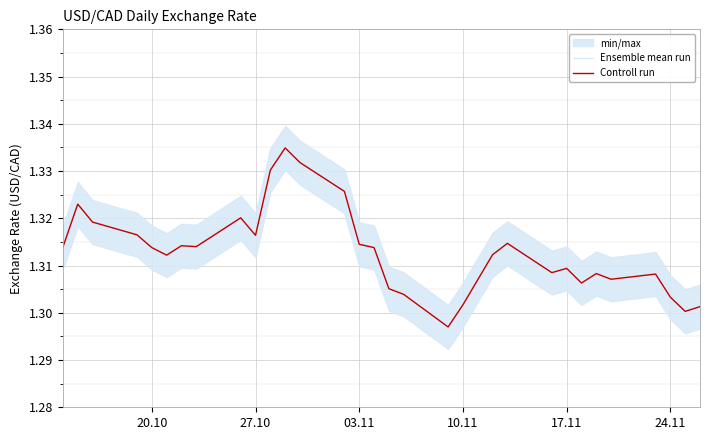

Is the value of Controll run at 15 greater than the value of Ensemble mean run at 30?

Yes